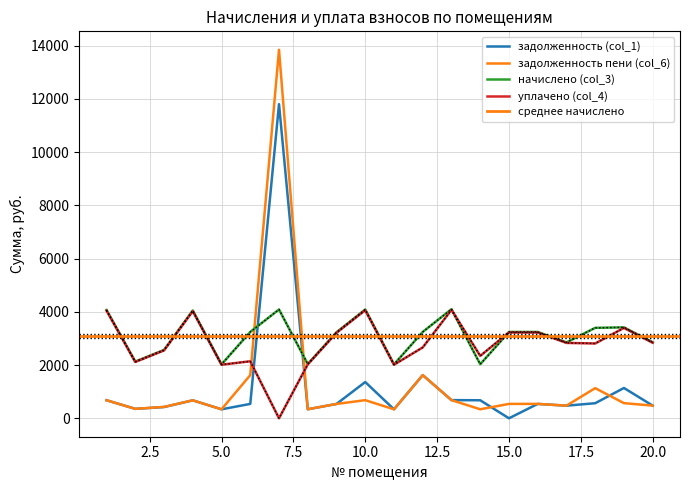

At which label does задолженность пени (col_6) reach its minimum?

5